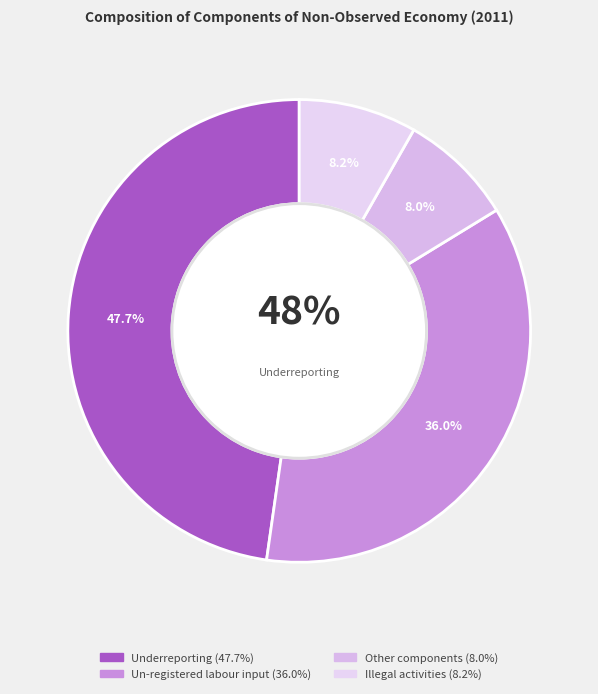

Rank the categories by value from highest to lowest.

Underreporting, Un-registered labour input, Illegal activities, Other components